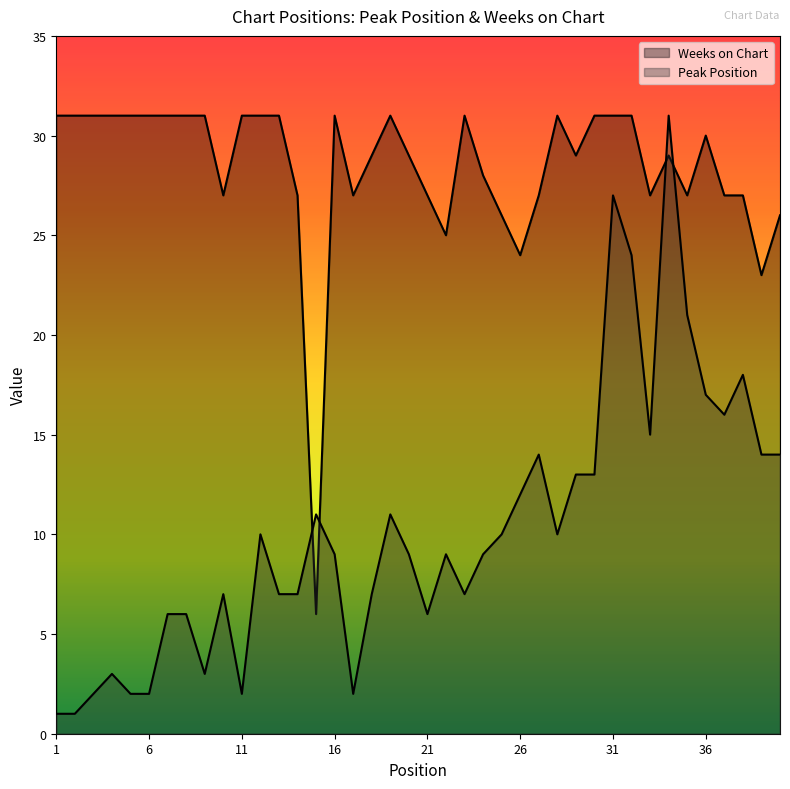

Reading left to right, extract all data points from this chart.

Peak Position: 1	1	2	3	2	2	6	6	3	7	2	10	7	7	11	9	2	7	11	9	6	9	7	9	10	12	14	10	13	13	27	24	15	31	21	17	16	18	14	14
Weeks on Chart: 31	31	31	31	31	31	31	31	31	27	31	31	31	27	6	31	27	29	31	29	27	25	31	28	26	24	27	31	29	31	31	31	27	29	27	30	27	27	23	26